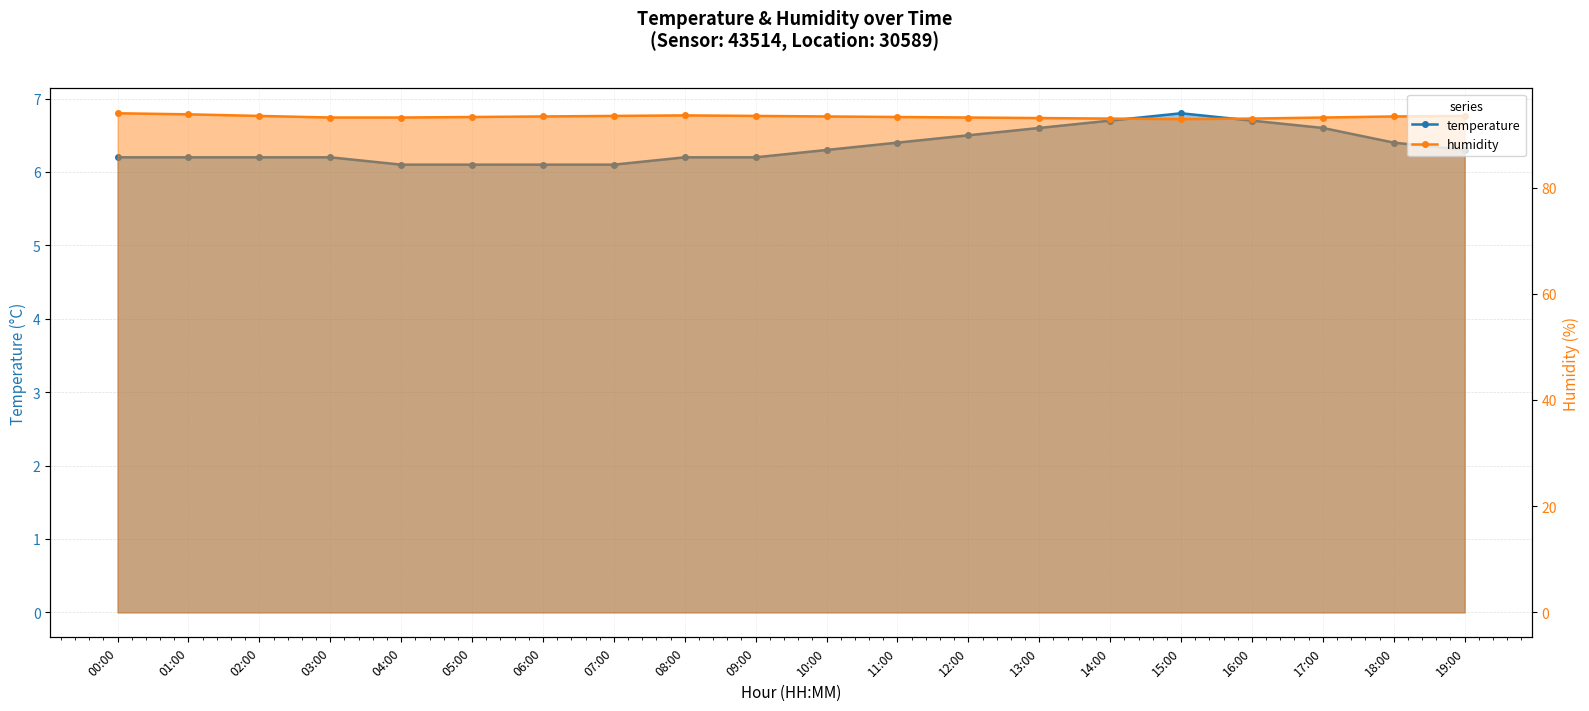

What is the average value of the humidity series?

93.3